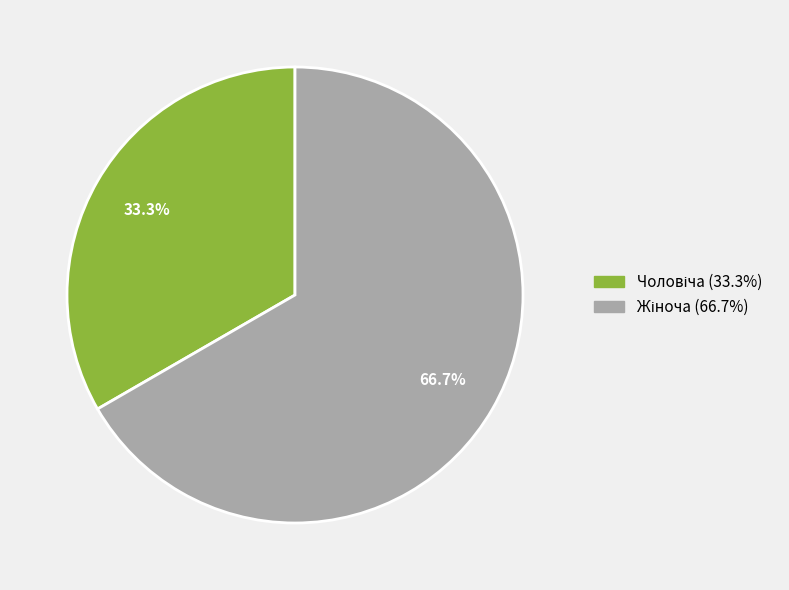

To the nearest percent, what is the difference between the largest and smallest slice percentages?

33%